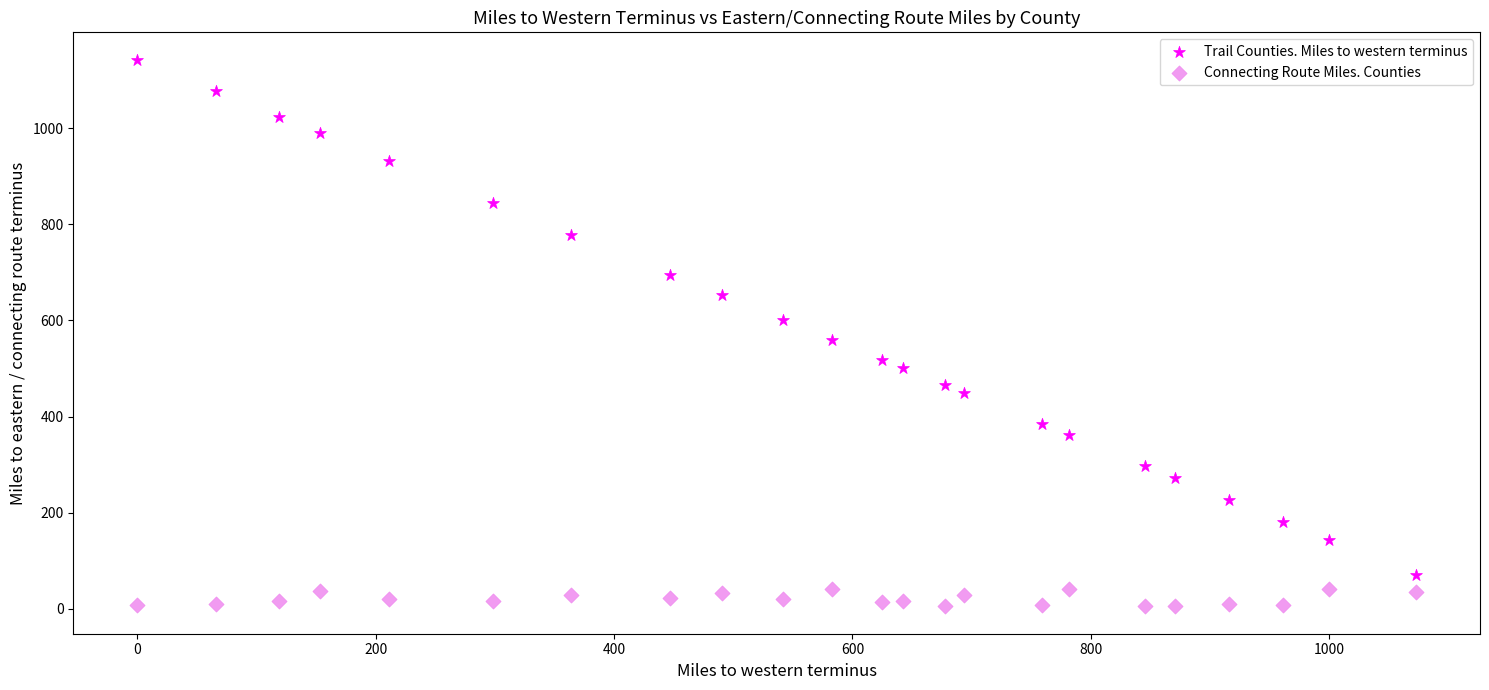

Which series has the widest spread of Y values?

Trail Counties. Miles to western terminus